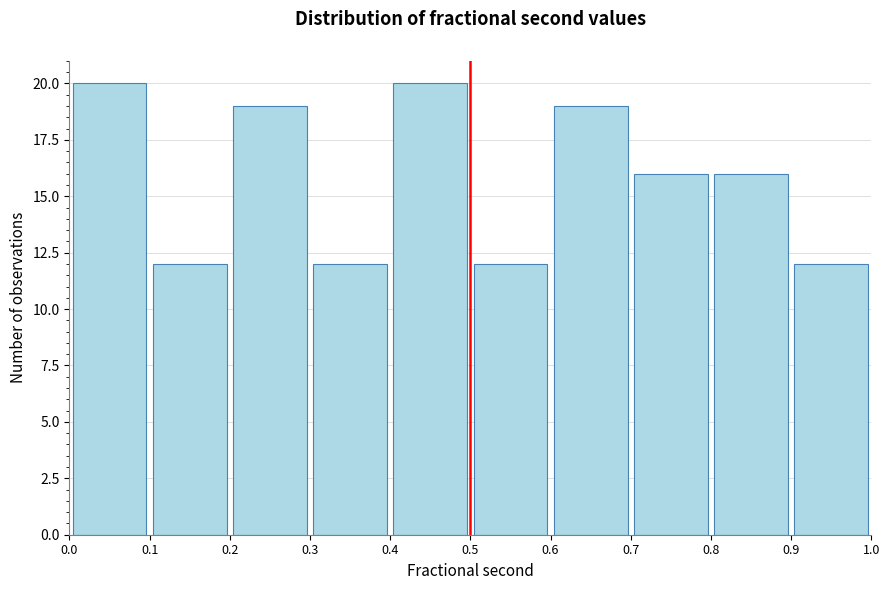

How tall is the bar that spans 0.4 to 0.5 on the x-axis? The values are not printed on the chart, so give them approximately, as read against the axis.

20